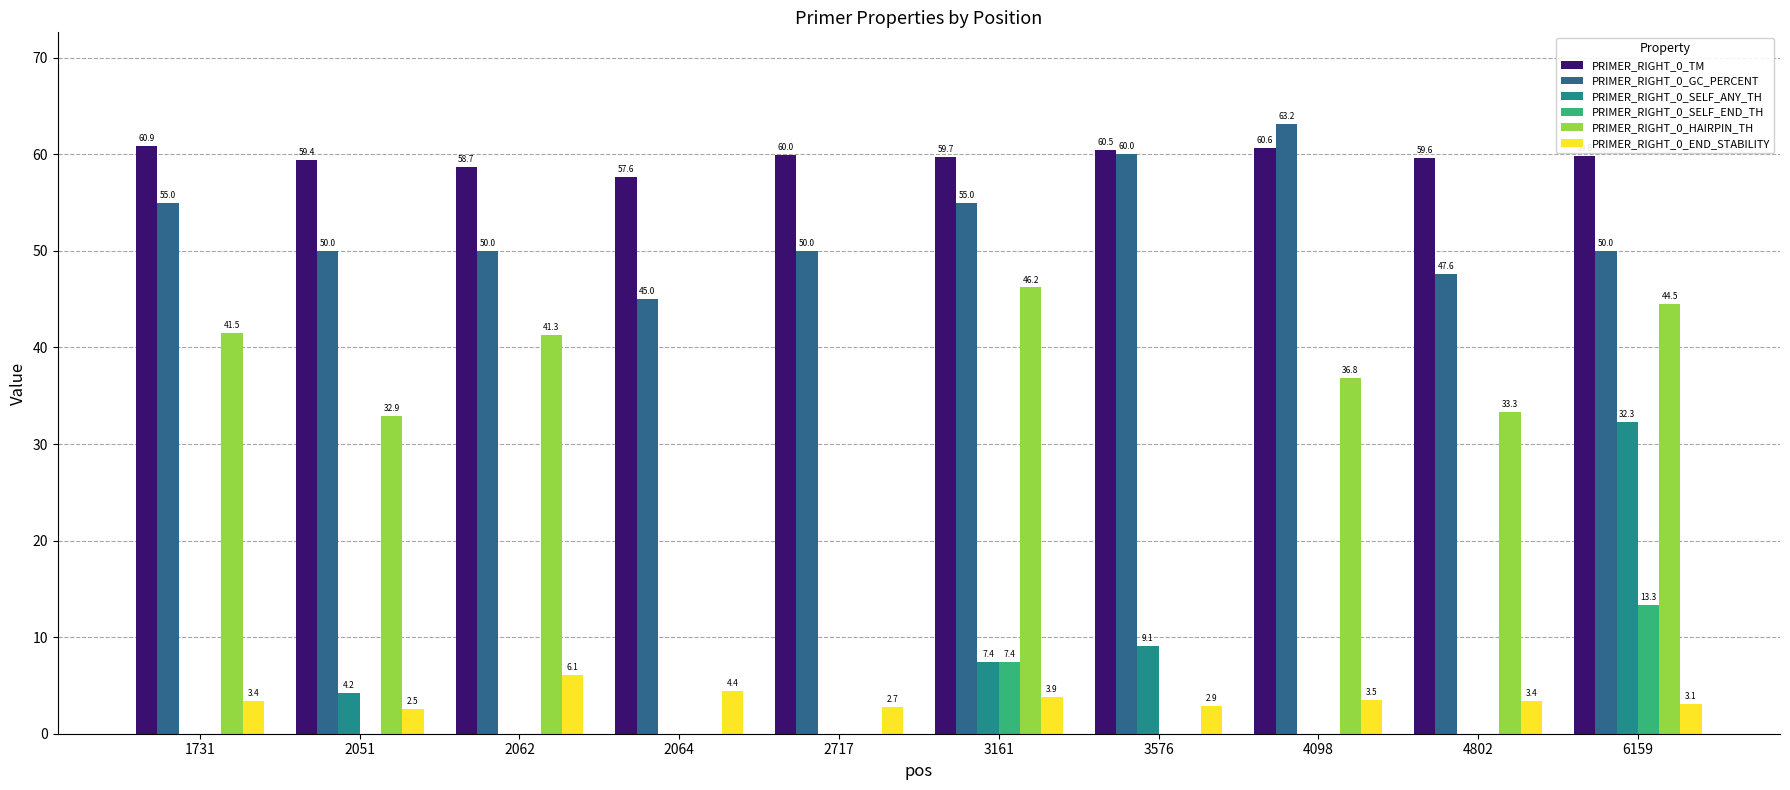

Reading right to left, list all the values displayed in this chart.

PRIMER_RIGHT_0_TM: 6159=59.8	4802=59.6	4098=60.6	3576=60.5	3161=59.7	2717=60.0	2064=57.6	2062=58.7	2051=59.4	1731=60.9
PRIMER_RIGHT_0_GC_PERCENT: 6159=50.0	4802=47.6	4098=63.2	3576=60.0	3161=55.0	2717=50.0	2064=45.0	2062=50.0	2051=50.0	1731=55.0
PRIMER_RIGHT_0_SELF_ANY_TH: 6159=32.3	4802=0.0	4098=0.0	3576=9.1	3161=7.4	2717=0.0	2064=0.0	2062=0.0	2051=4.2	1731=0.0
PRIMER_RIGHT_0_SELF_END_TH: 6159=13.3	4802=0.0	4098=0.0	3576=0.0	3161=7.4	2717=0.0	2064=0.0	2062=0.0	2051=0.0	1731=0.0
PRIMER_RIGHT_0_HAIRPIN_TH: 6159=44.5	4802=33.3	4098=36.8	3576=0.0	3161=46.2	2717=0.0	2064=0.0	2062=41.3	2051=32.9	1731=41.5
PRIMER_RIGHT_0_END_STABILITY: 6159=3.1	4802=3.4	4098=3.5	3576=2.9	3161=3.9	2717=2.7	2064=4.4	2062=6.1	2051=2.5	1731=3.4